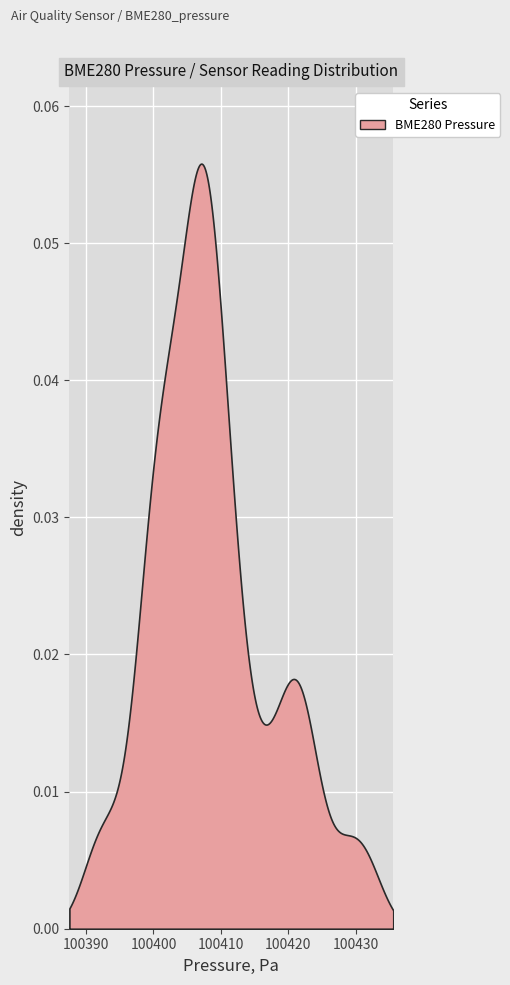

Is it true that the value at 30 is 144919.7?

False